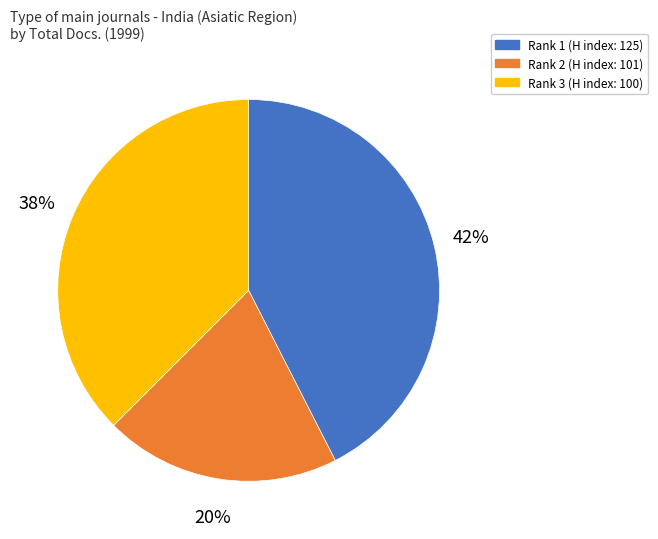

How many slices are in this pie chart?

3